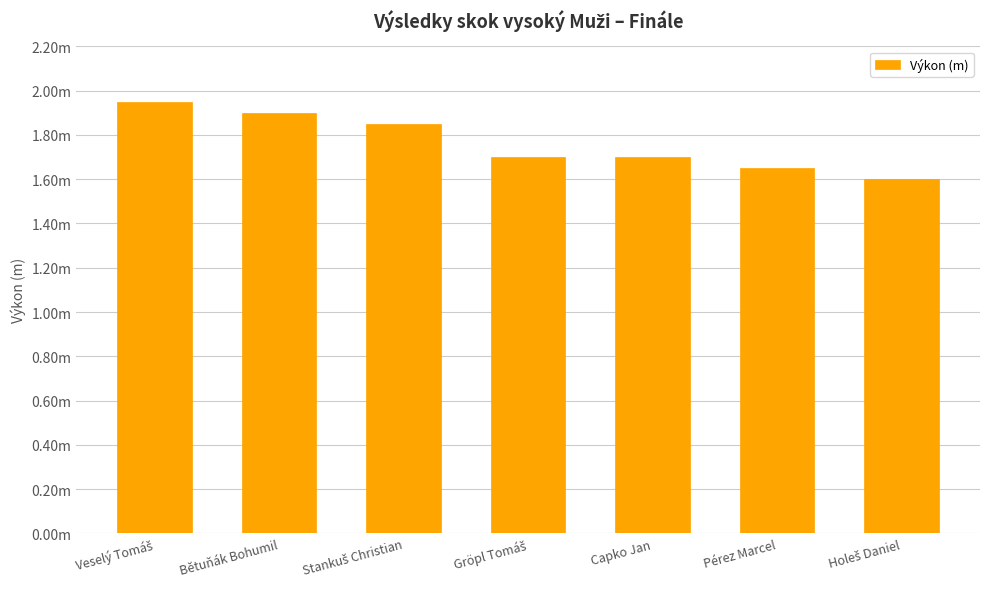

Rank the categories by value from lowest to highest.

Holeš Daniel, Pérez Marcel, Gröpl Tomáš, Capko Jan, Stankuš Christian, Bětuňák Bohumil, Veselý Tomáš